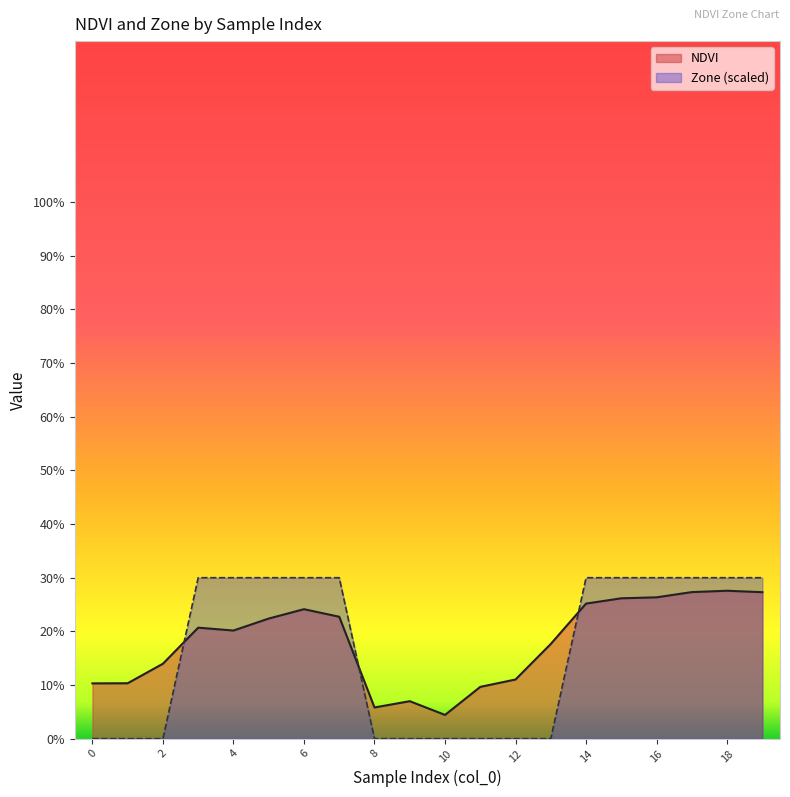

Between 19 and 14, which is larger?

19